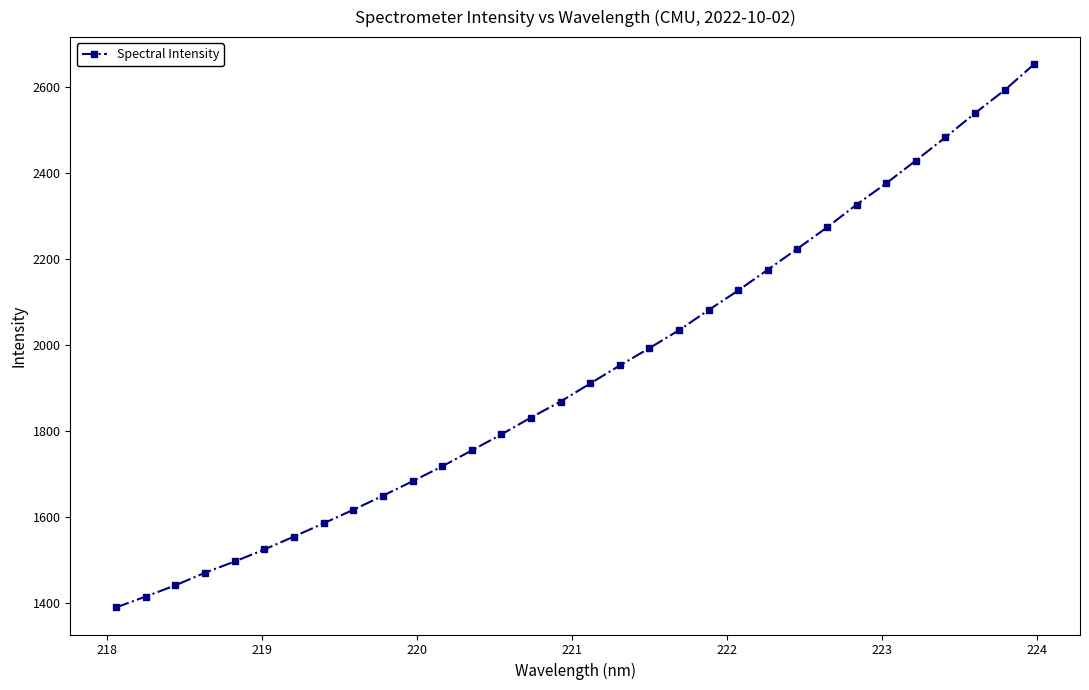

What is the value of the 28th point from the left?

2429.7